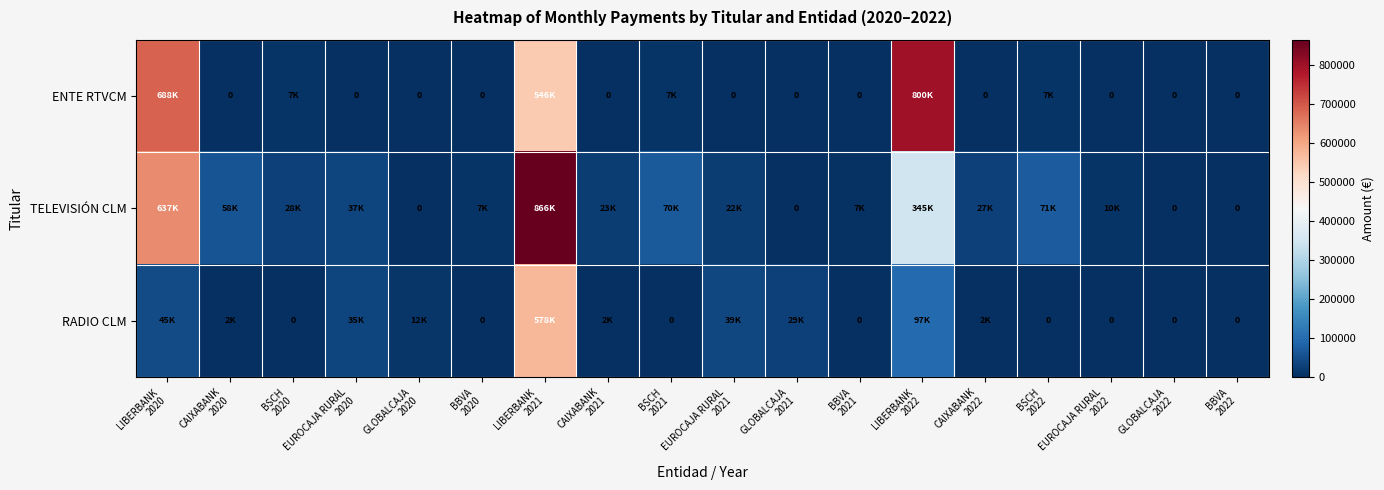

What is the average value of the ENTE RTVCM series?

114183.3